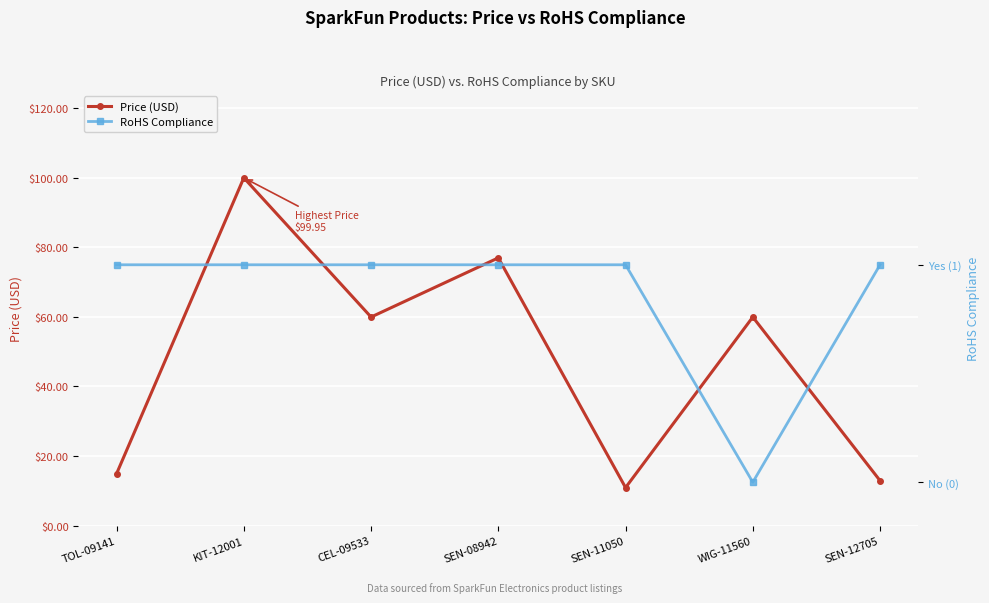

The value of Price (USD) at WIG-11560 is 22.0. True or false?

False